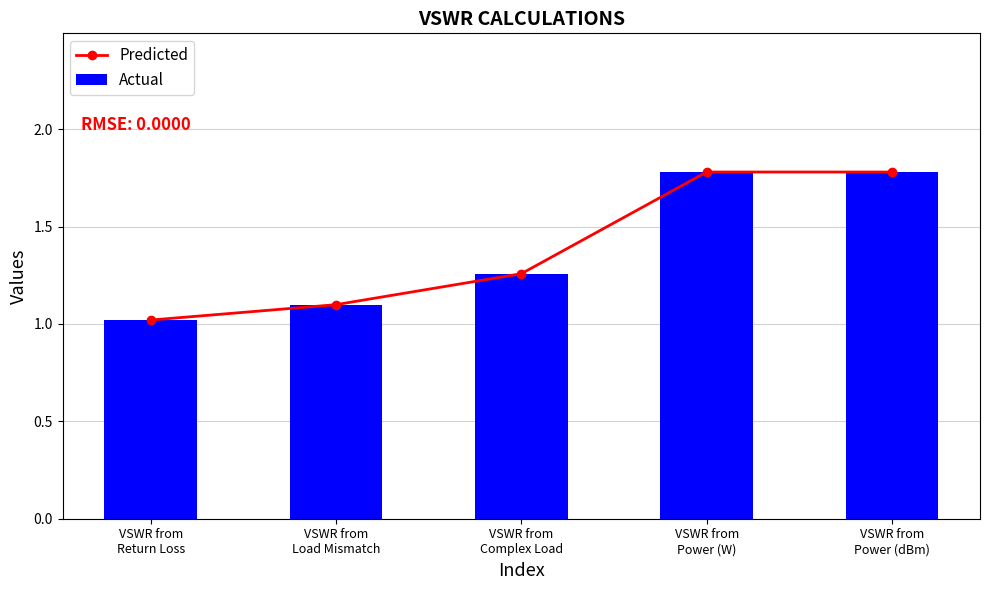

What is the minimum value for Actual?

1.0